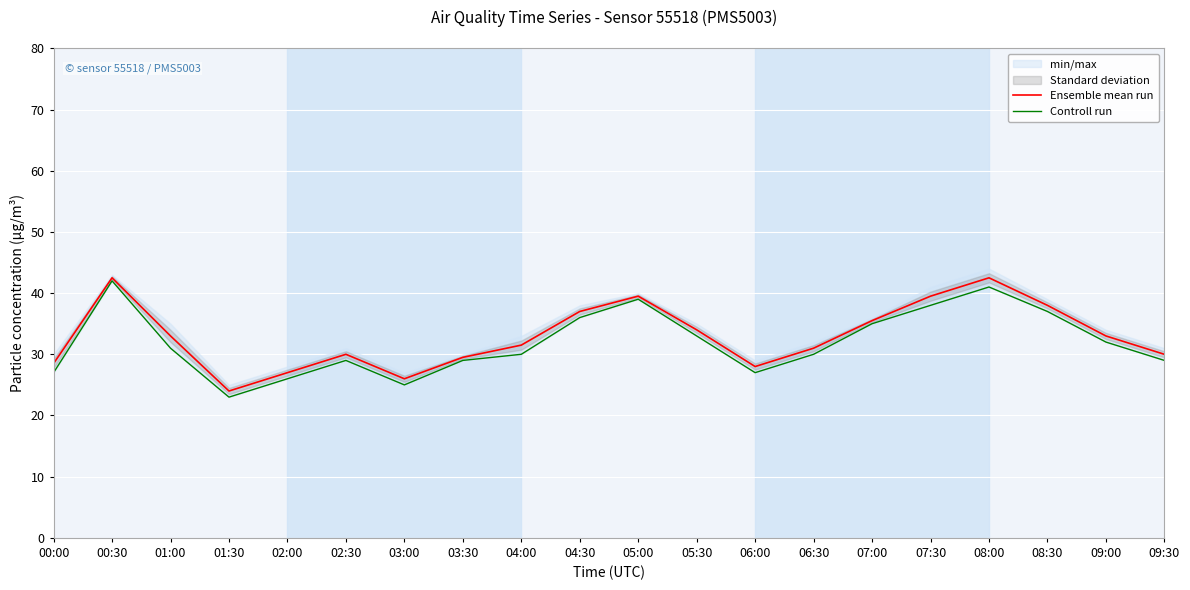

List the series in order of their overall mean, lowest first.

Controll run, Ensemble mean run